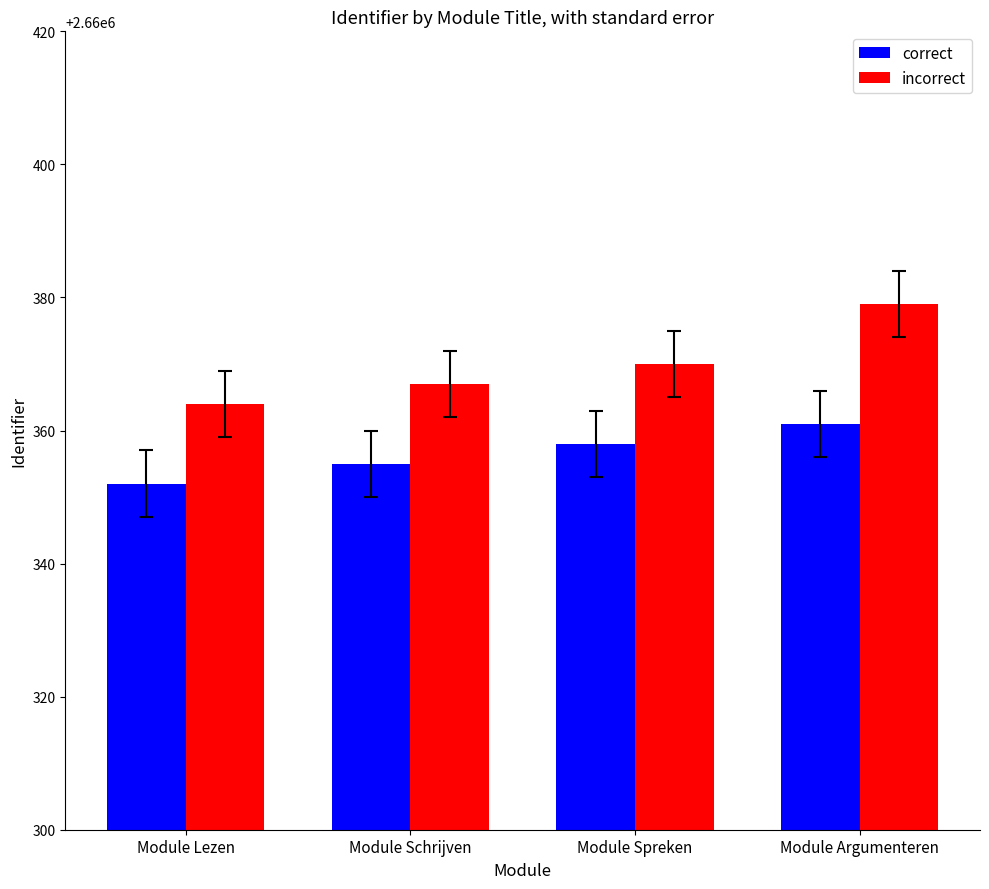

How many groups of bars are there?

4